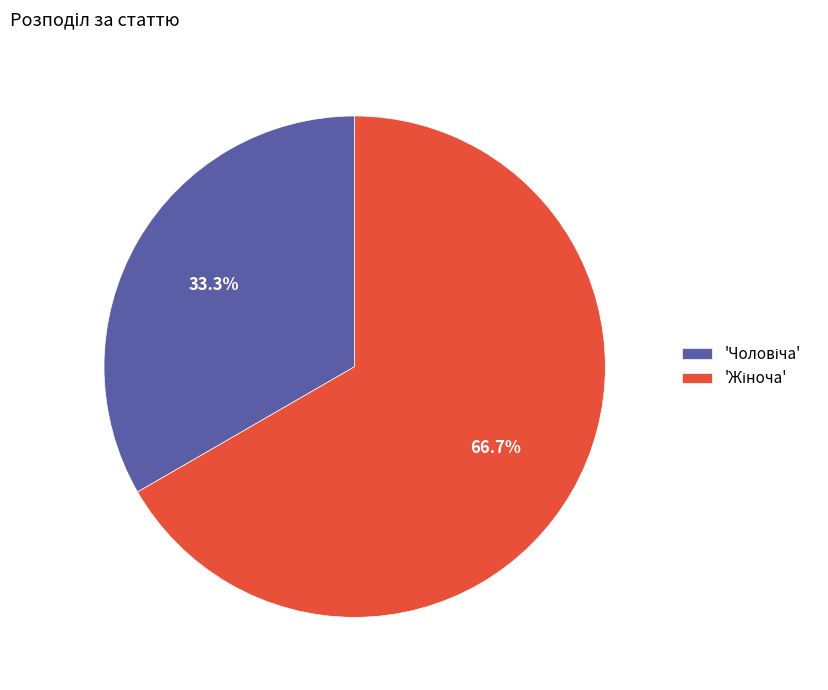

Is there any slice that represents more than half of the pie?

Yes